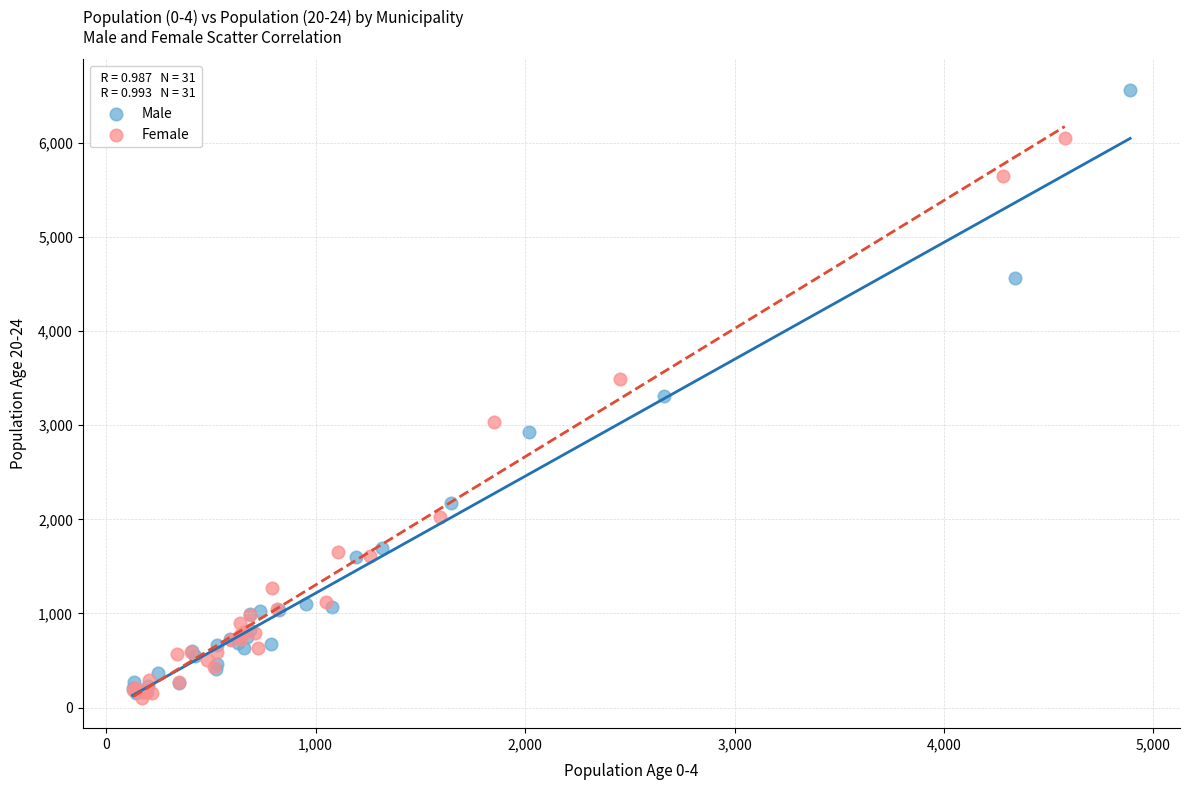

Which series has the widest spread of Y values?

Male